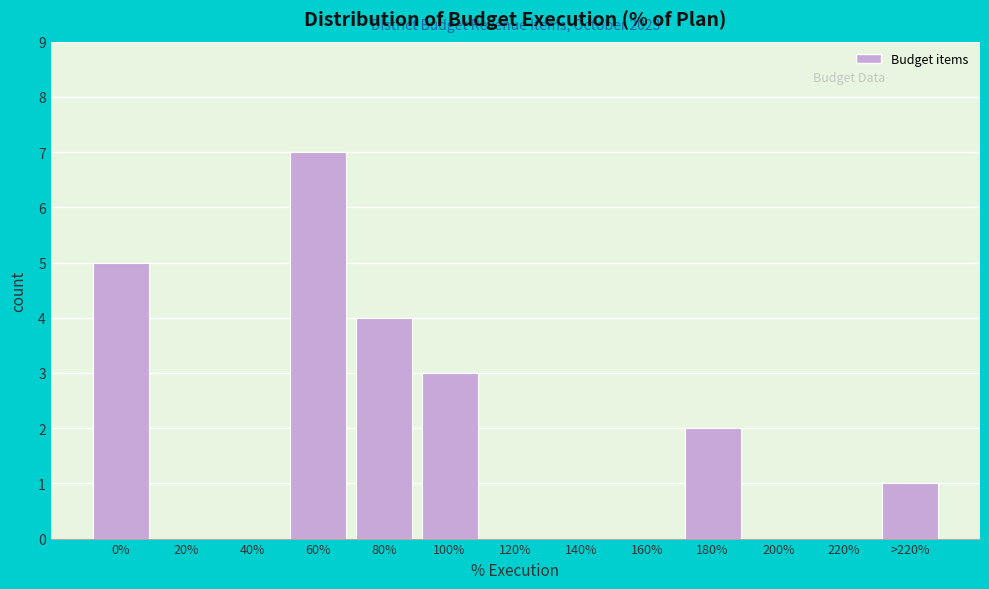

Reading right to left, list all the values displayed in this chart.

>220%=1	220%=0	200%=0	180%=2	160%=0	140%=0	120%=0	100%=3	80%=4	60%=7	40%=0	20%=0	0%=5